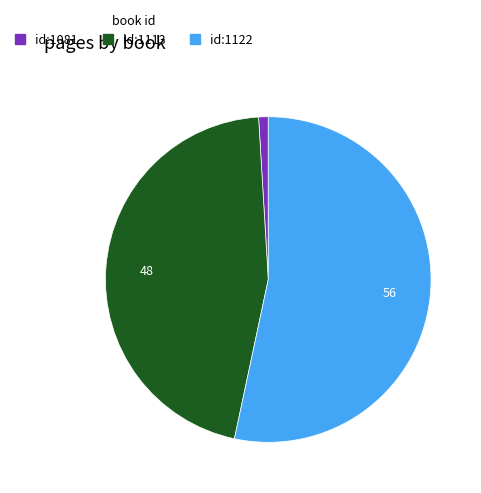

Is there a majority slice in this chart?

Yes